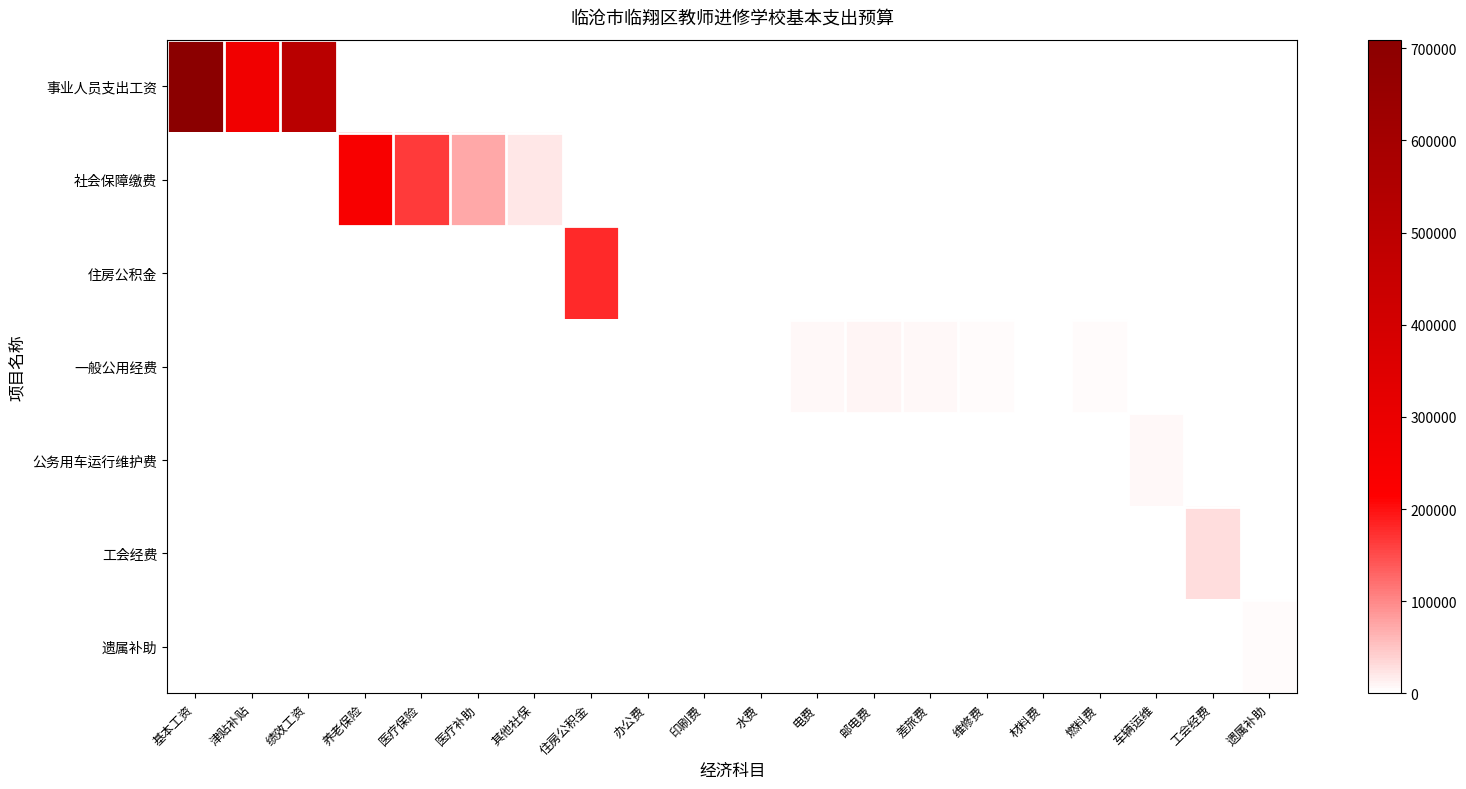

Reading left to right, extract all data points from this chart.

事业人员支出工资: 基本工资=709392.0	津贴补贴=271188.0	绩效工资=510288.0	养老保险=0.0	医疗保险=0.0	医疗补助=0.0	其他社保=0.0	住房公积金=0.0	办公费=0.0	印刷费=0.0	水费=0.0	电费=0.0	邮电费=0.0	差旅费=0.0	维修费=0.0	材料费=0.0	燃料费=0.0	车辆运维=0.0	工会经费=0.0	遗属补助=0.0
社会保障缴费: 基本工资=0.0	津贴补贴=0.0	绩效工资=0.0	养老保险=238538.9	医疗保险=165486.4	医疗补助=72537.1	其他社保=20767.5	住房公积金=0.0	办公费=0.0	印刷费=0.0	水费=0.0	电费=0.0	邮电费=0.0	差旅费=0.0	维修费=0.0	材料费=0.0	燃料费=0.0	车辆运维=0.0	工会经费=0.0	遗属补助=0.0
住房公积金: 基本工资=0.0	津贴补贴=0.0	绩效工资=0.0	养老保险=0.0	医疗保险=0.0	医疗补助=0.0	其他社保=0.0	住房公积金=178904.2	办公费=0.0	印刷费=0.0	水费=0.0	电费=0.0	邮电费=0.0	差旅费=0.0	维修费=0.0	材料费=0.0	燃料费=0.0	车辆运维=0.0	工会经费=0.0	遗属补助=0.0
一般公用经费: 基本工资=0.0	津贴补贴=0.0	绩效工资=0.0	养老保险=0.0	医疗保险=0.0	医疗补助=0.0	其他社保=0.0	住房公积金=0.0	办公费=2000.0	印刷费=1500.0	水费=1200.0	电费=5600.0	邮电费=8400.0	差旅费=6000.0	维修费=5000.0	材料费=1500.0	燃料费=4000.0	车辆运维=0.0	工会经费=0.0	遗属补助=0.0
公务用车运行维护费: 基本工资=0.0	津贴补贴=0.0	绩效工资=0.0	养老保险=0.0	医疗保险=0.0	医疗补助=0.0	其他社保=0.0	住房公积金=0.0	办公费=0.0	印刷费=0.0	水费=0.0	电费=0.0	邮电费=0.0	差旅费=0.0	维修费=0.0	材料费=0.0	燃料费=0.0	车辆运维=6800.0	工会经费=0.0	遗属补助=0.0
工会经费: 基本工资=0.0	津贴补贴=0.0	绩效工资=0.0	养老保险=0.0	医疗保险=0.0	医疗补助=0.0	其他社保=0.0	住房公积金=0.0	办公费=0.0	印刷费=0.0	水费=0.0	电费=0.0	邮电费=0.0	差旅费=0.0	维修费=0.0	材料费=0.0	燃料费=0.0	车辆运维=0.0	工会经费=29817.4	遗属补助=0.0
遗属补助: 基本工资=0.0	津贴补贴=0.0	绩效工资=0.0	养老保险=0.0	医疗保险=0.0	医疗补助=0.0	其他社保=0.0	住房公积金=0.0	办公费=0.0	印刷费=0.0	水费=0.0	电费=0.0	邮电费=0.0	差旅费=0.0	维修费=0.0	材料费=0.0	燃料费=0.0	车辆运维=0.0	工会经费=0.0	遗属补助=3396.0